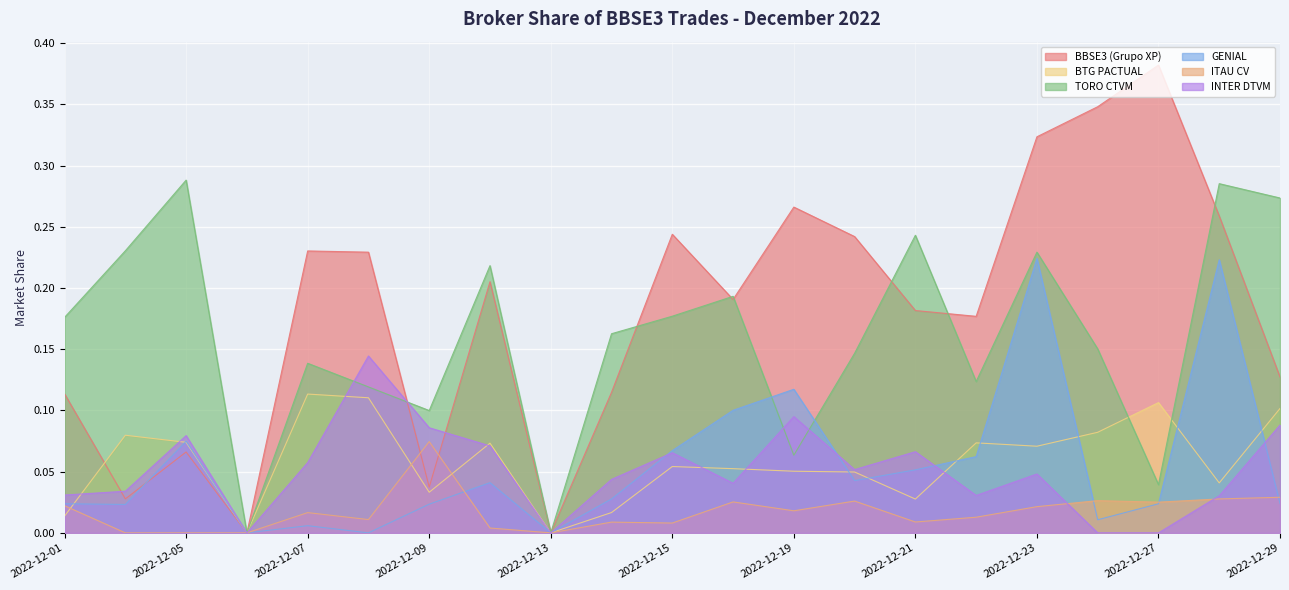

Reading left to right, list all the values displayed in this chart.

BBSE3 (Grupo XP): 0.1	0.0	0.1	0.0	0.2	0.2	0.0	0.2	0.0	0.1	0.2	0.2	0.3	0.2	0.2	0.2	0.3	0.3	0.4	0.3	0.1
BTG PACTUAL: 0.0	0.1	0.1	0.0	0.1	0.1	0.0	0.1	0.0	0.0	0.1	0.1	0.1	0.0	0.0	0.1	0.1	0.1	0.1	0.0	0.1
TORO CTVM: 0.2	0.2	0.3	0.0	0.1	0.1	0.1	0.2	0.0	0.2	0.2	0.2	0.1	0.1	0.2	0.1	0.2	0.2	0.0	0.3	0.3
GENIAL: 0.0	0.0	0.1	0.0	0.0	0.0	0.0	0.0	0.0	0.0	0.1	0.1	0.1	0.0	0.1	0.1	0.2	0.0	0.0	0.2	0.0
ITAU CV: 0.0	0.0	0.0	0.0	0.0	0.0	0.1	0.0	0.0	0.0	0.0	0.0	0.0	0.0	0.0	0.0	0.0	0.0	0.0	0.0	0.0
INTER DTVM: 0.0	0.0	0.1	0.0	0.1	0.1	0.1	0.1	0.0	0.0	0.1	0.0	0.1	0.1	0.1	0.0	0.0	0.0	0.0	0.0	0.1